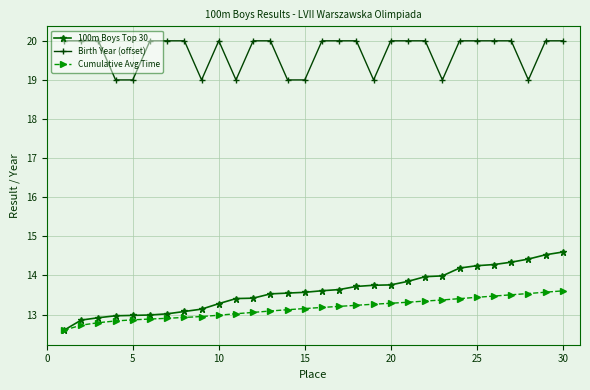

What is the value of the Birth Year (offset) point at the 15th from the left?

19.0